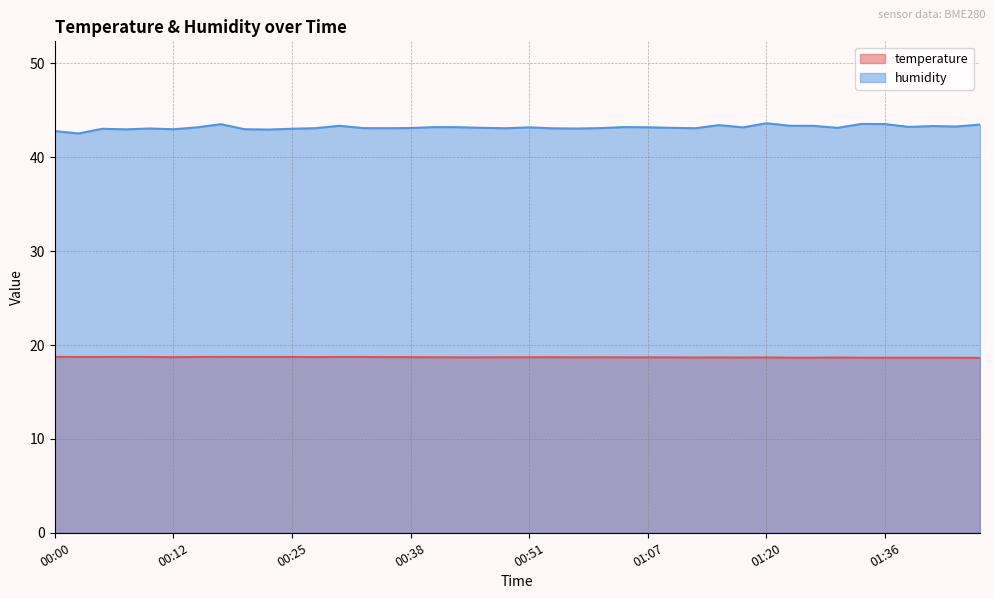

Where is humidity nearest to the value 43?

00:12